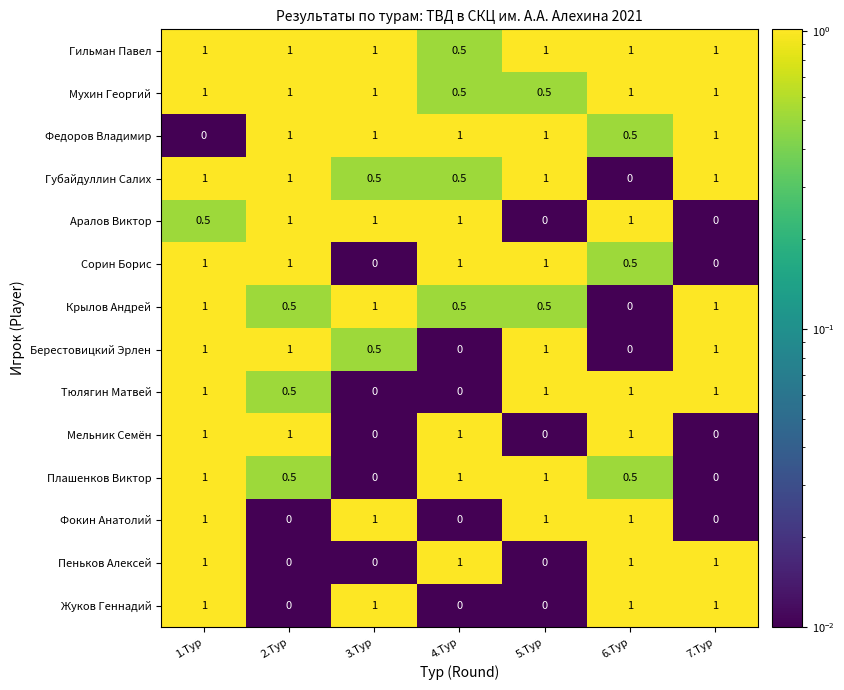

True or false: Берестовицкий Эрлен has a value of 0.5 at 2.Тур.

False